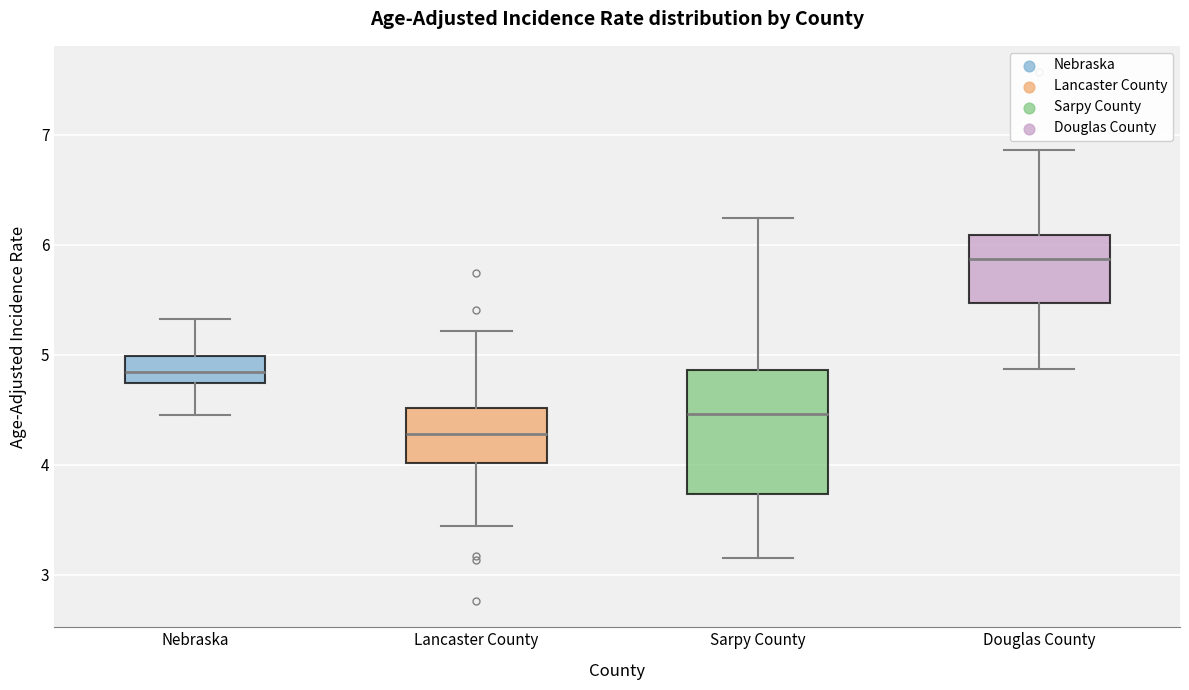

Where is the lower edge of the box for Douglas County on the y-axis? The values are not printed on the chart, so give them approximately, as read against the axis.

5.5